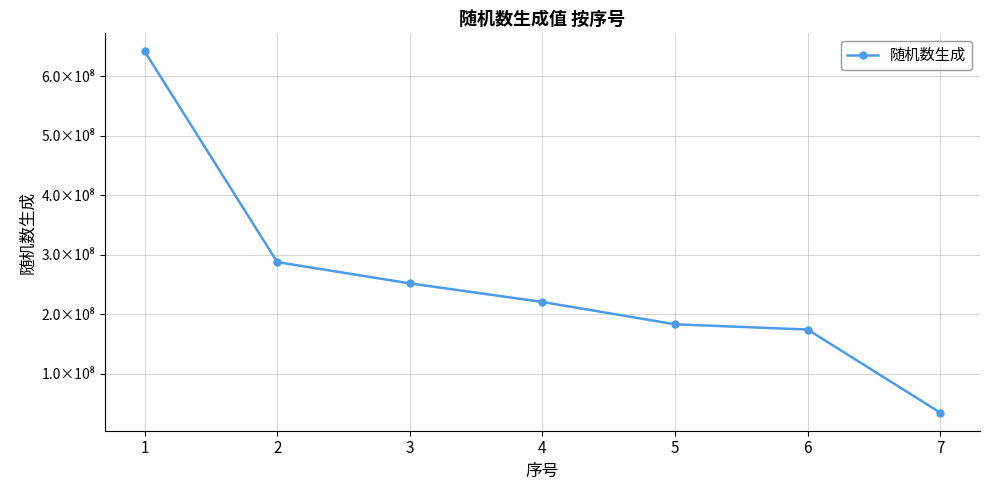

Is it true that the value at 3 is 251715593.5?

True